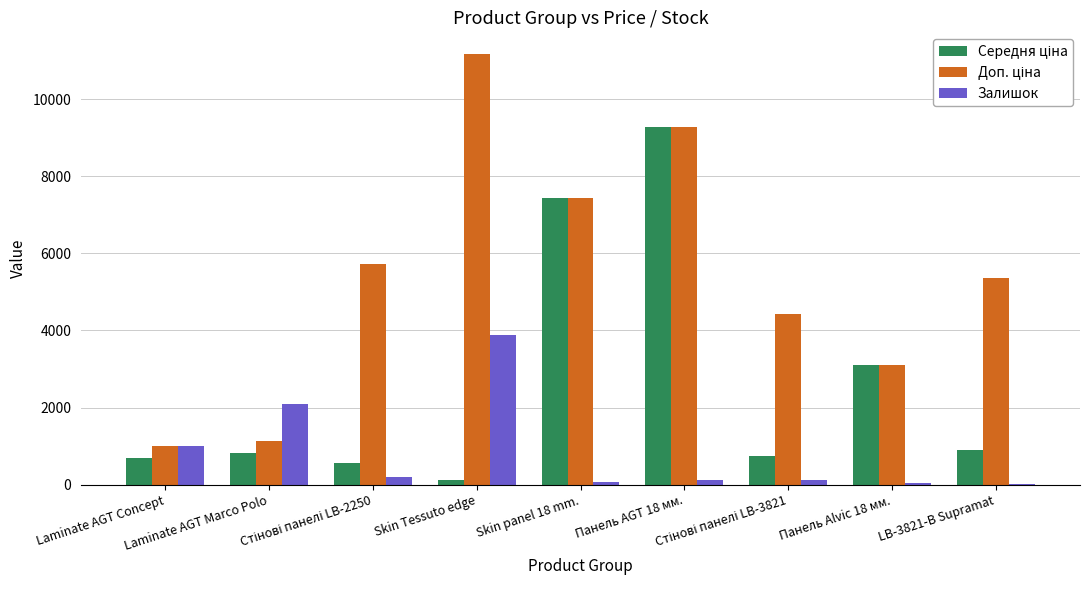

What is the maximum value shown in the chart?

11182.0